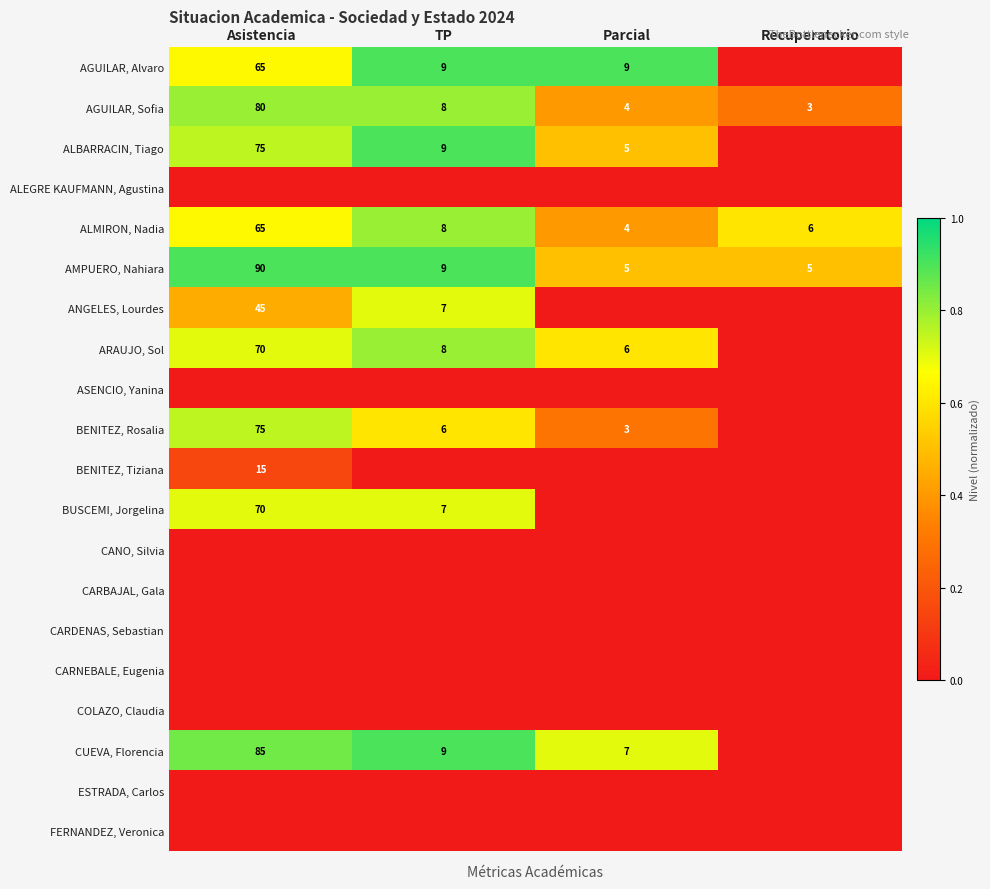

Is it true that ANGELES, Lourdes equals 0.4 at TP?

False